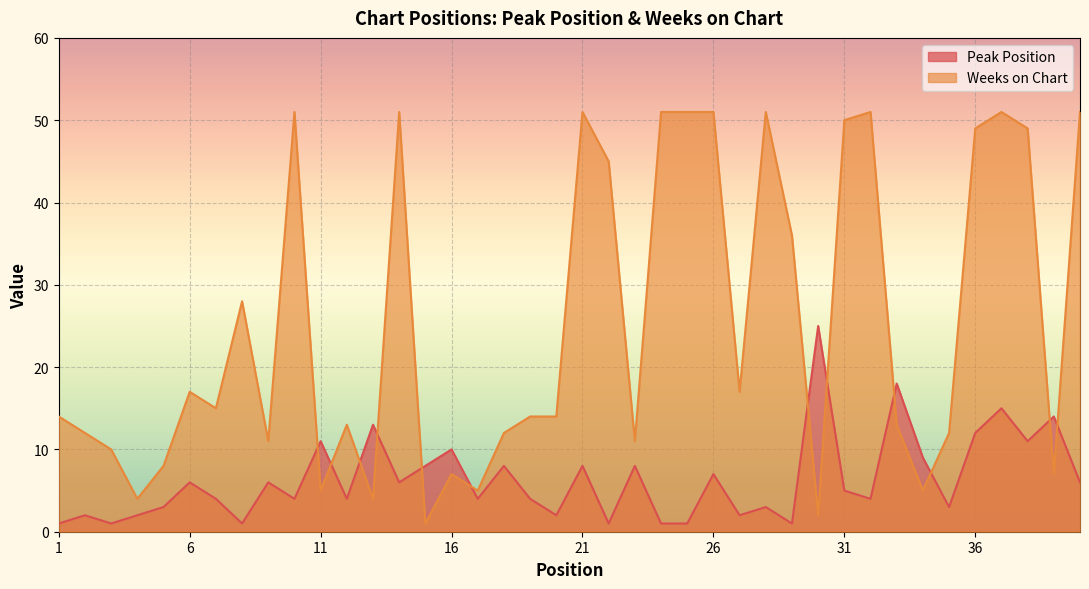

Reading right to left, extract all data points from this chart.

Peak Position: 40=6	39=14	38=11	37=15	36=12	35=3	34=9	33=18	32=4	31=5	30=25	29=1	28=3	27=2	26=7	25=1	24=1	23=8	22=1	21=8	20=2	19=4	18=8	17=4	16=10	15=8	14=6	13=13	12=4	11=11	10=4	9=6	8=1	7=4	6=6	5=3	4=2	3=1	2=2	1=1
Weeks on Chart: 40=51	39=7	38=49	37=51	36=49	35=12	34=5	33=13	32=51	31=50	30=2	29=36	28=51	27=17	26=51	25=51	24=51	23=11	22=45	21=51	20=14	19=14	18=12	17=5	16=7	15=1	14=51	13=4	12=13	11=5	10=51	9=11	8=28	7=15	6=17	5=8	4=4	3=10	2=12	1=14